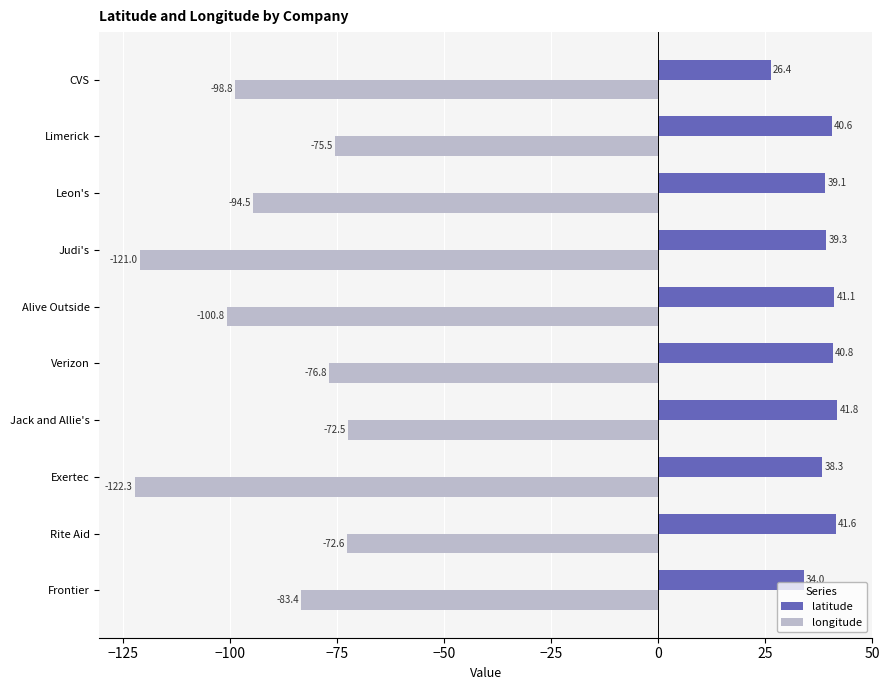

What is the difference between the second highest and minimum values in the longitude series?

49.6